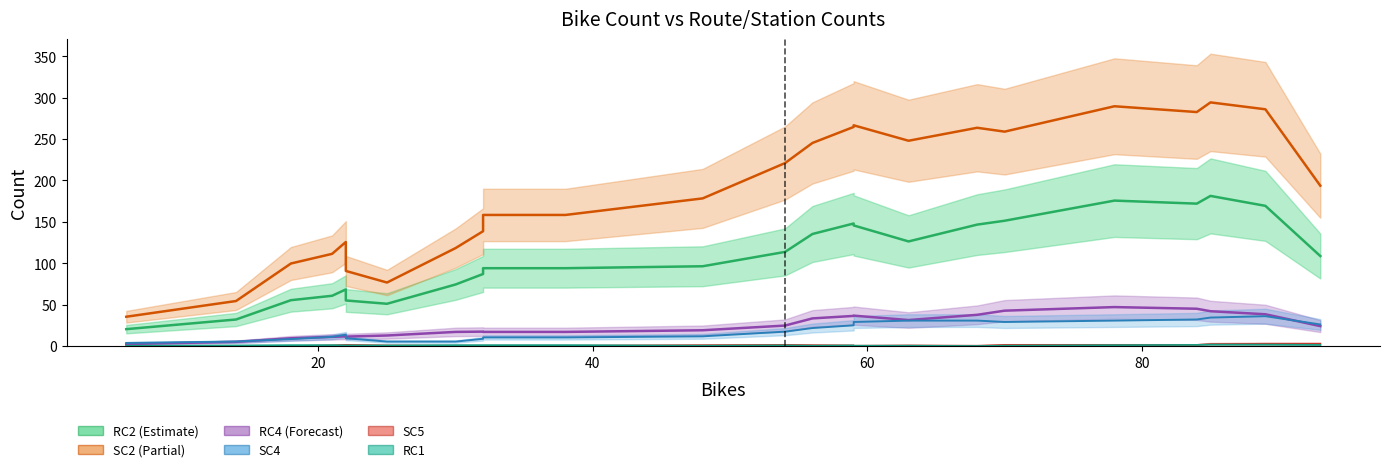

True or false: SC2 and RC4 cross at least once.

False